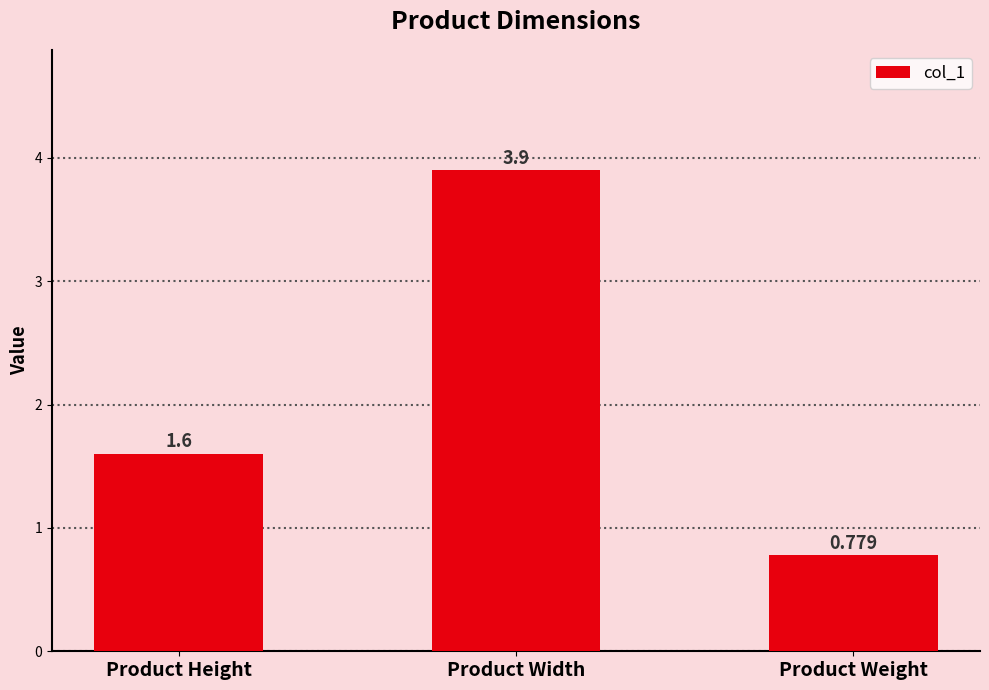

Between Product Height and Product Width, which is larger?

Product Width